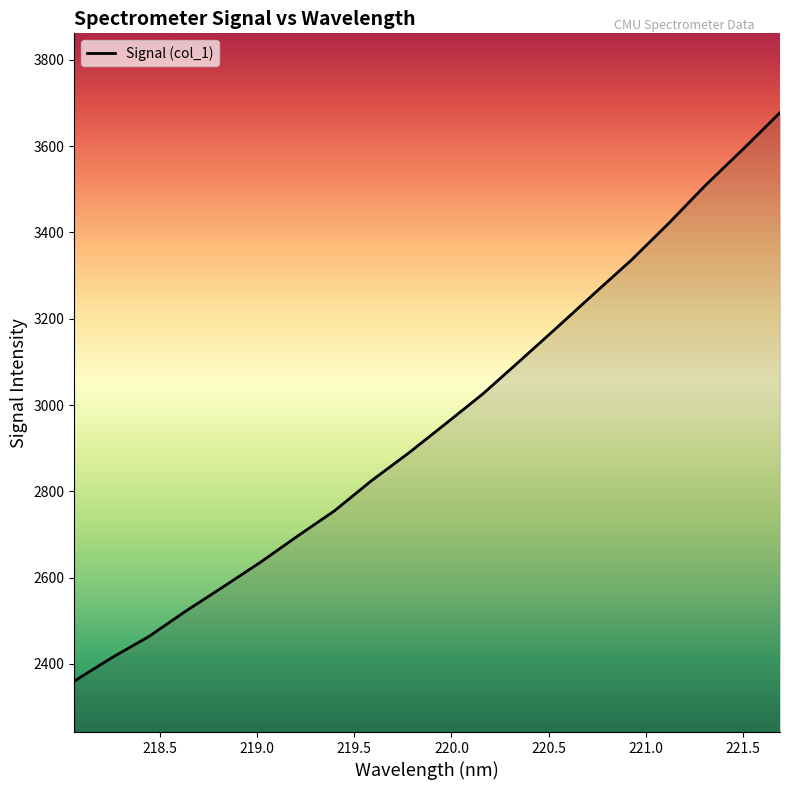

What is the sum of all values?

59201.7